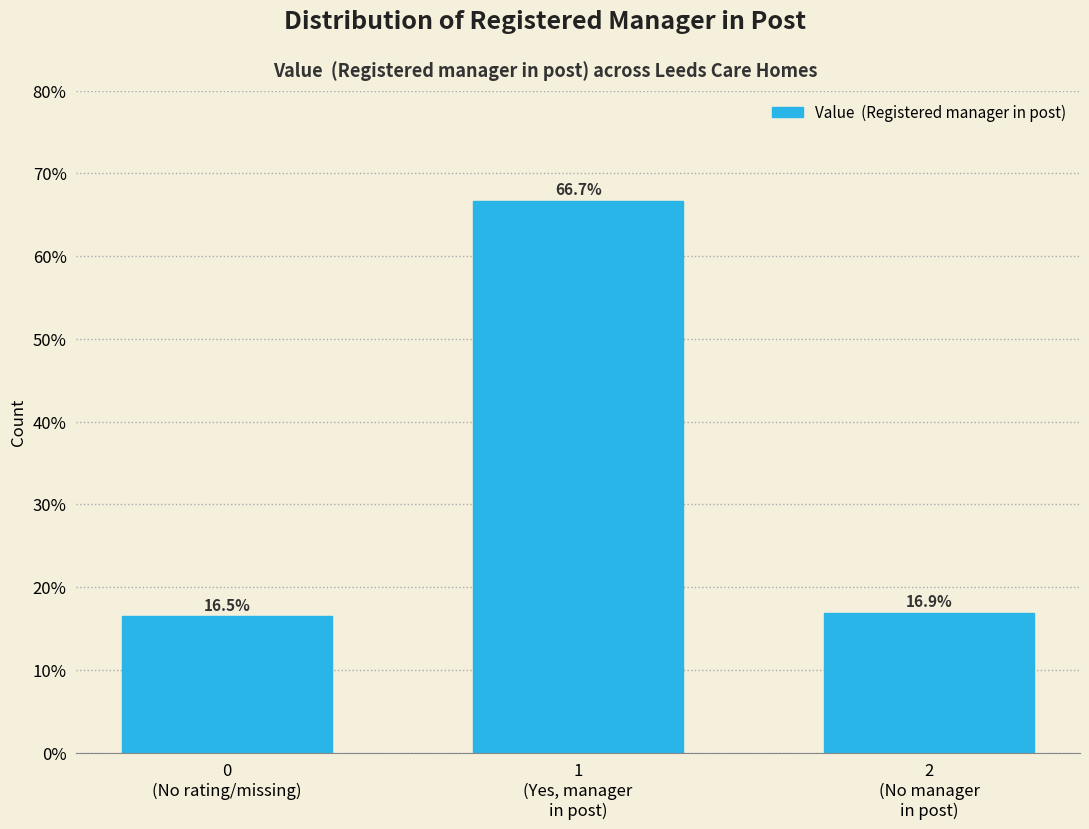

Reading left to right, extract all data points from this chart.

16.5	66.7	16.9